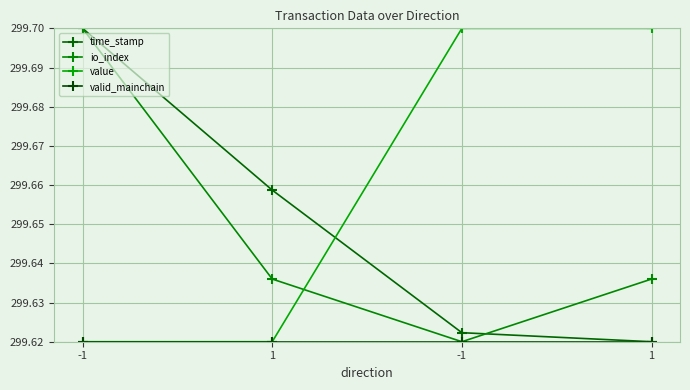

Does the chart have visible grid lines?

Yes